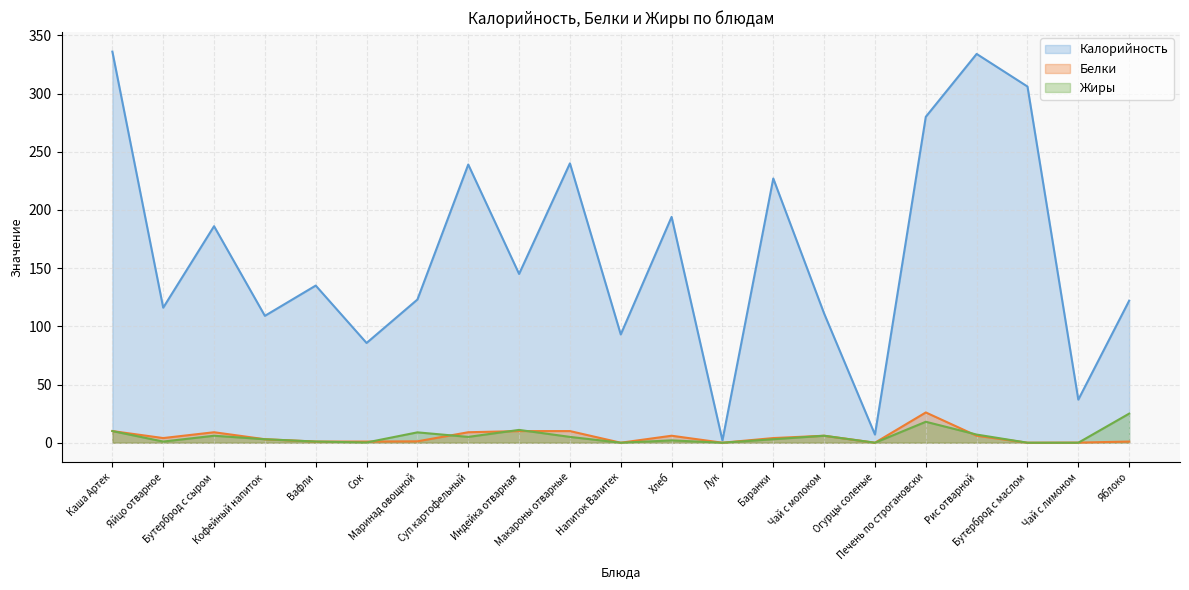

What is the value of the Белки point at the 15th from the left?

6.0